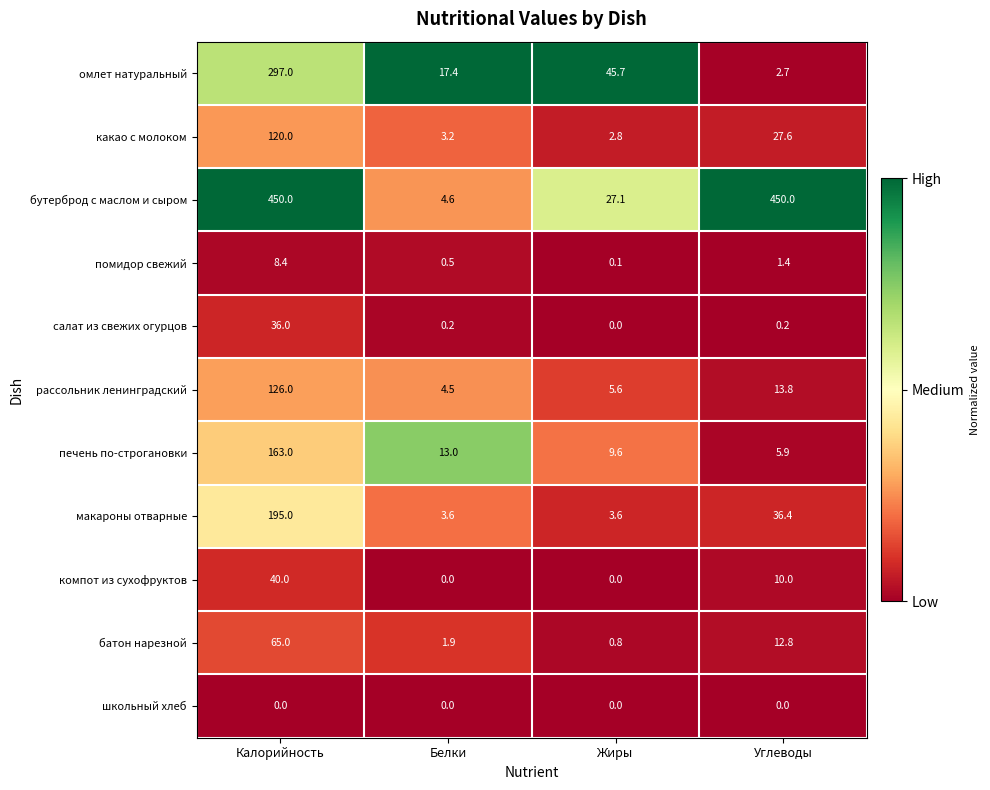

Which series has the largest total across all categories?

бутерброд с маслом и сыром